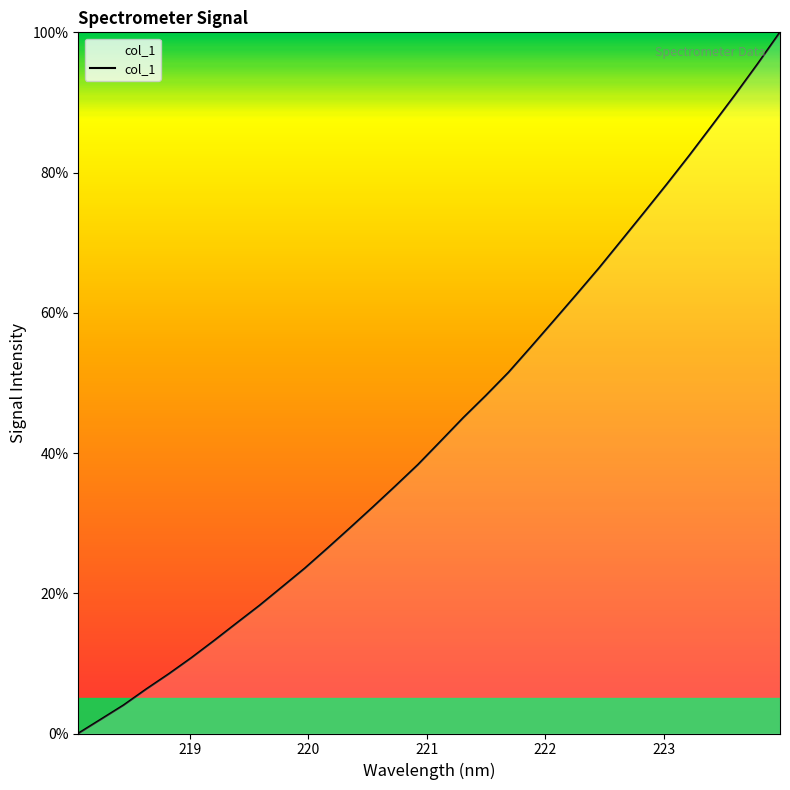

True or false: there are more than 2 points higher than both neighbors.

False